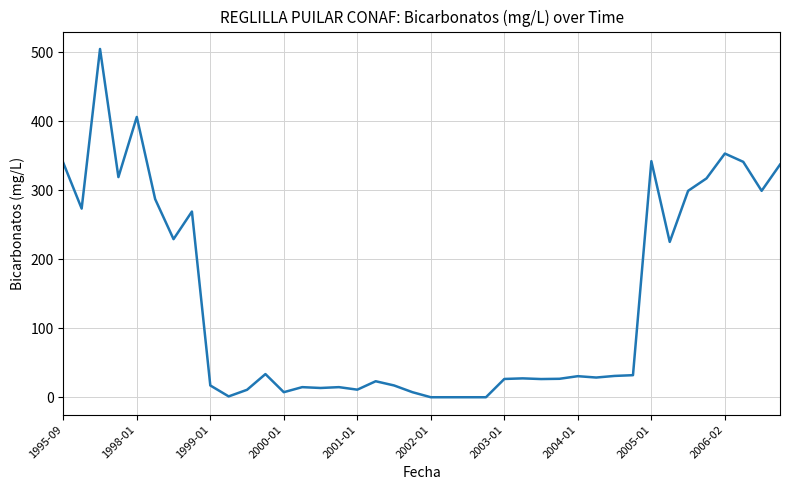

What is the greatest value displayed?

504.5